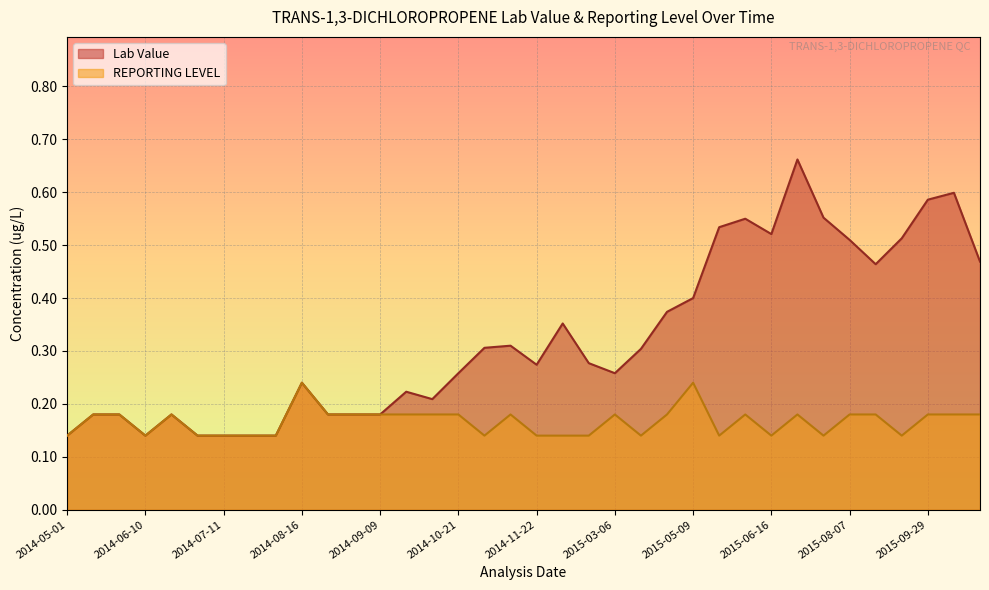

What is the label of the 7th point from the right?

2015-07-13